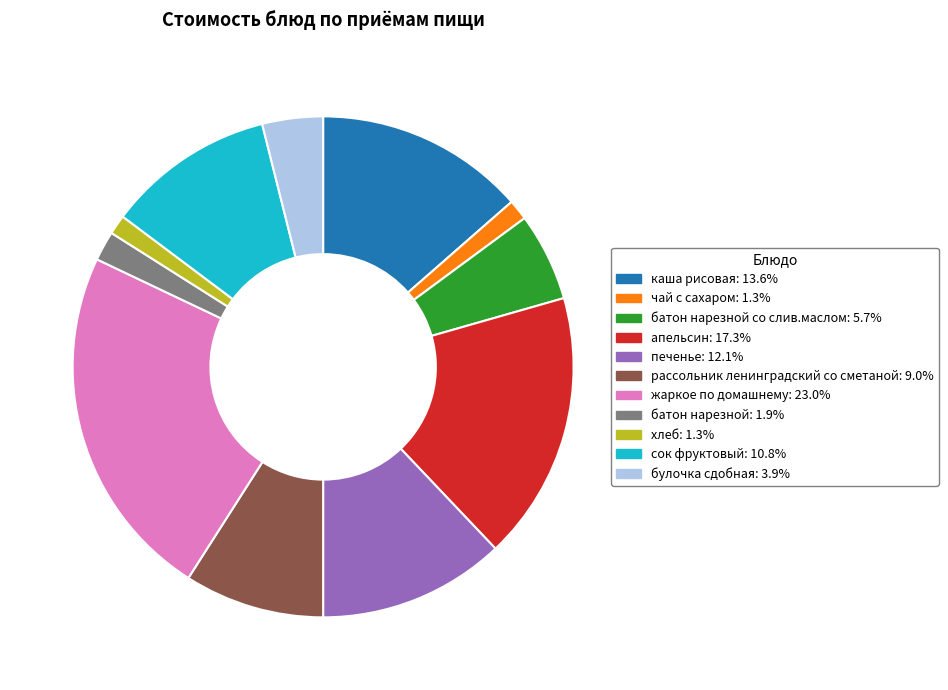

Is there a majority slice in this chart?

No